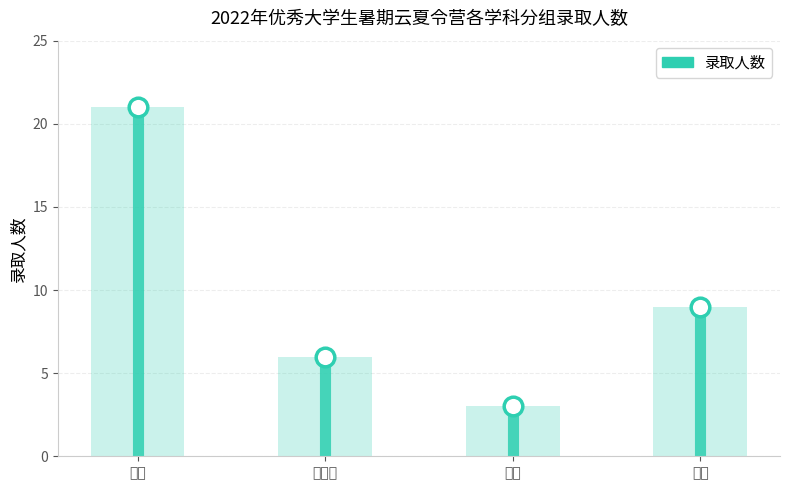

Approximately how many times larger is the value at 食品 compared to 皮革?

2.3